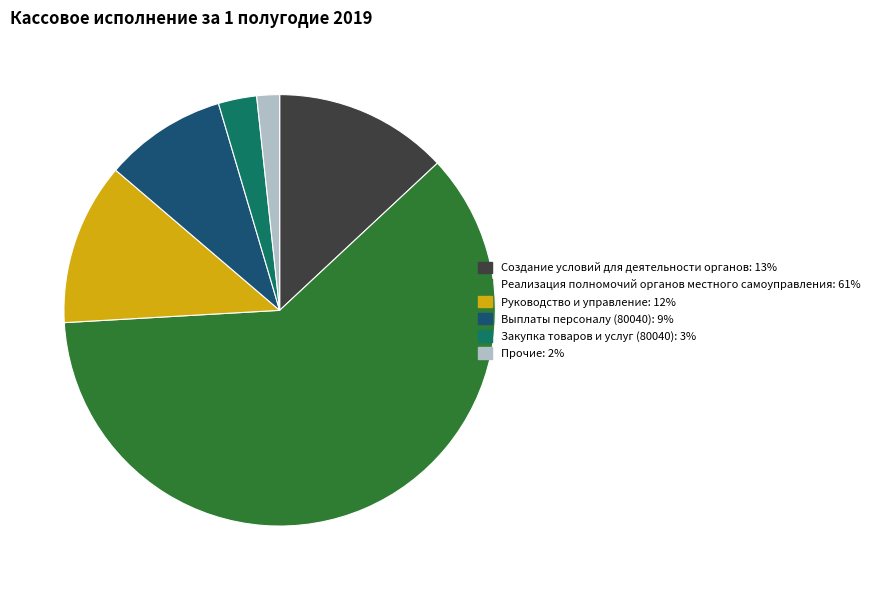

Is there a majority slice in this chart?

Yes